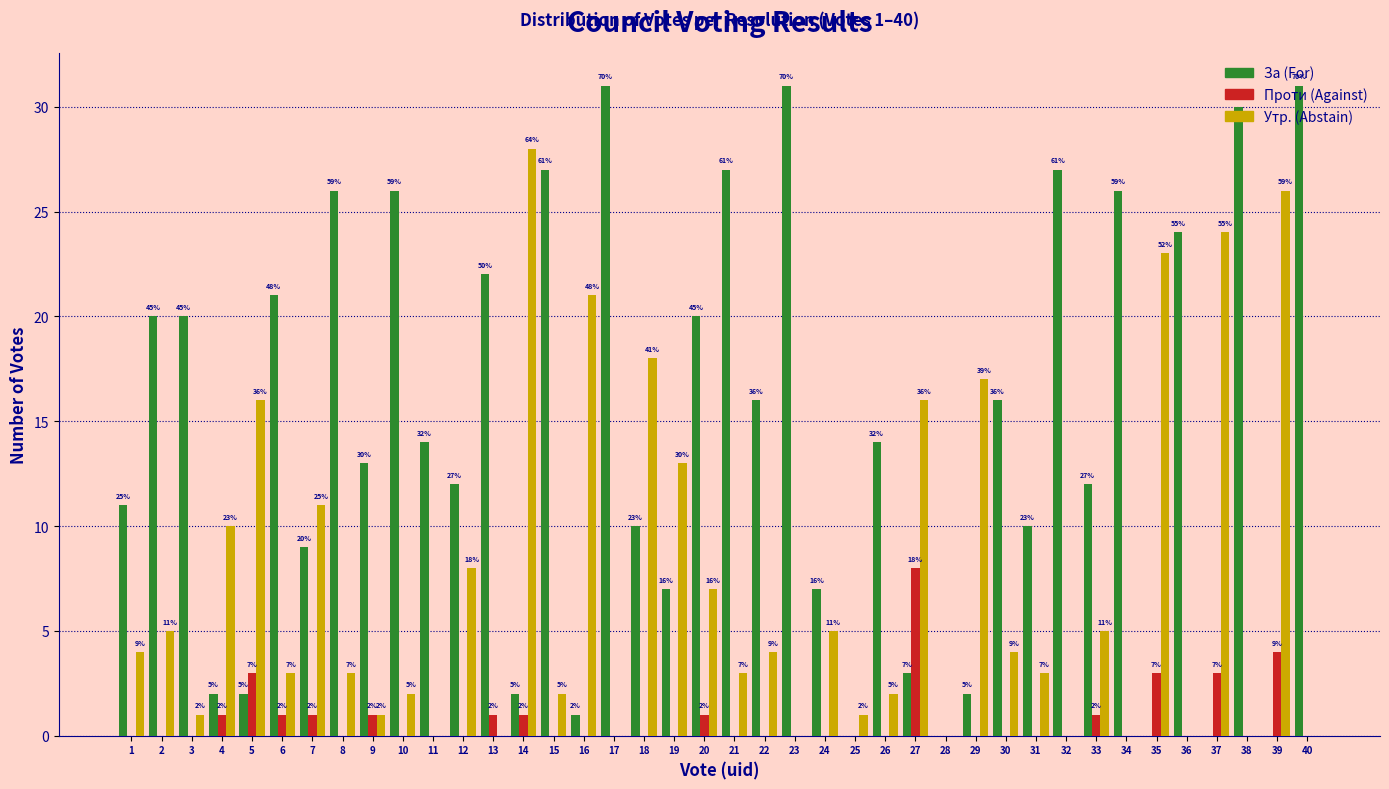

The value of Проти (Against) at 31 is -2. True or false?

False